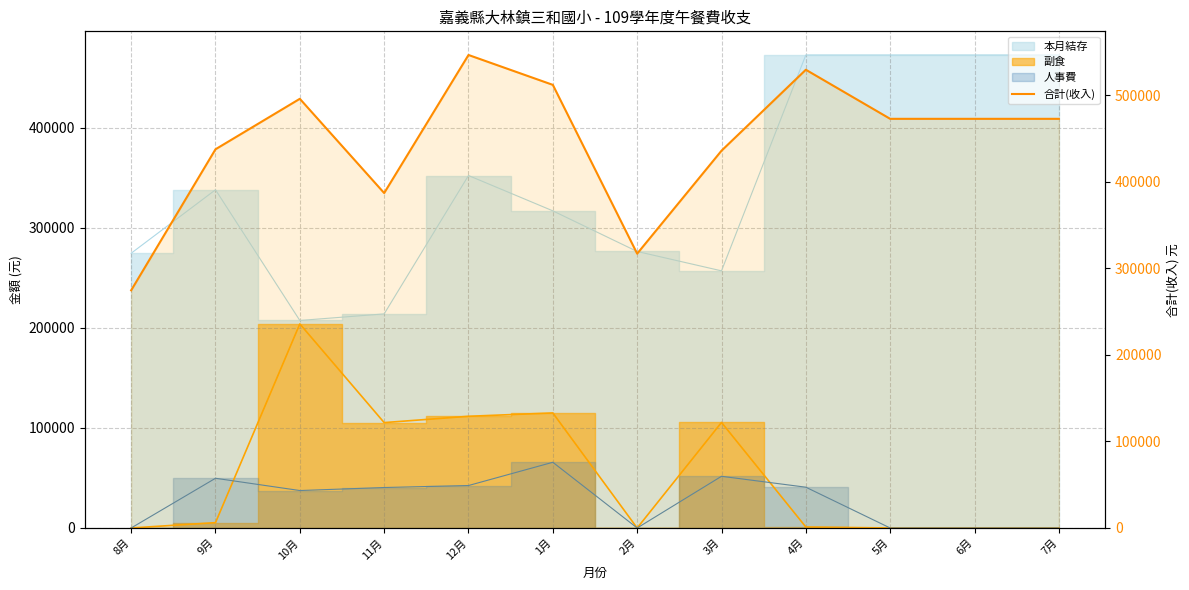

How many values exceed 472996?

4